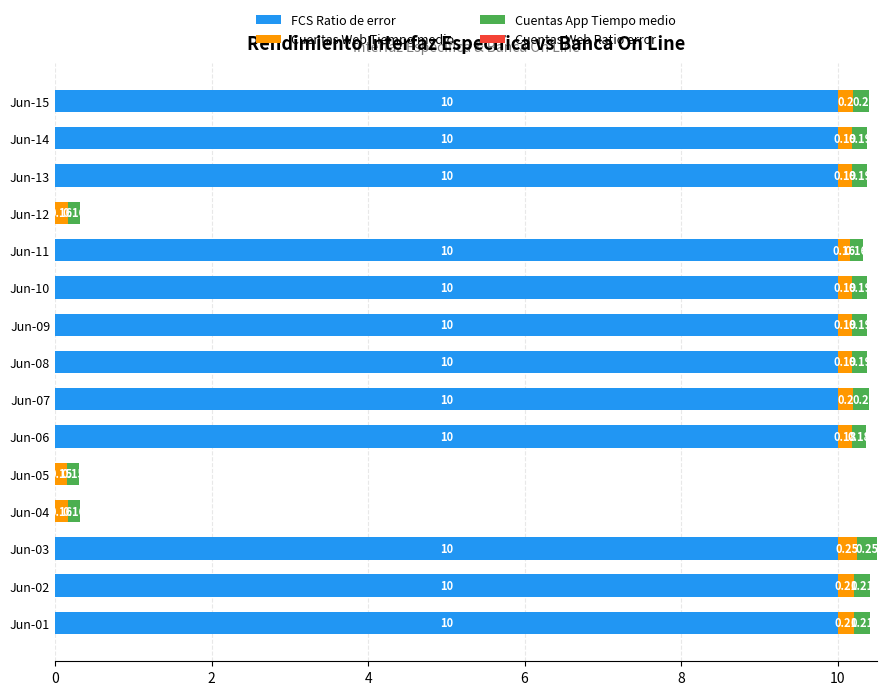

What is the total value across all series at Jun-03?

10.5